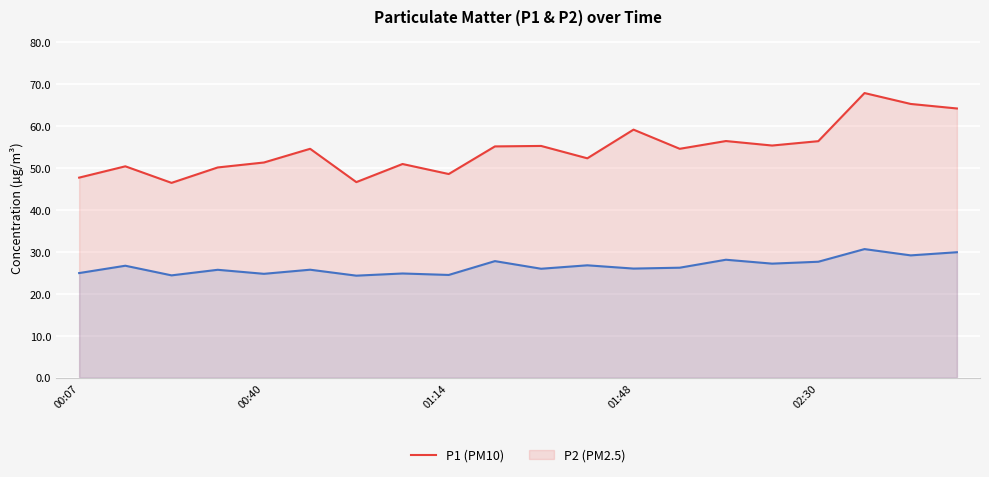

At which category is the sum across all series the highest?

17